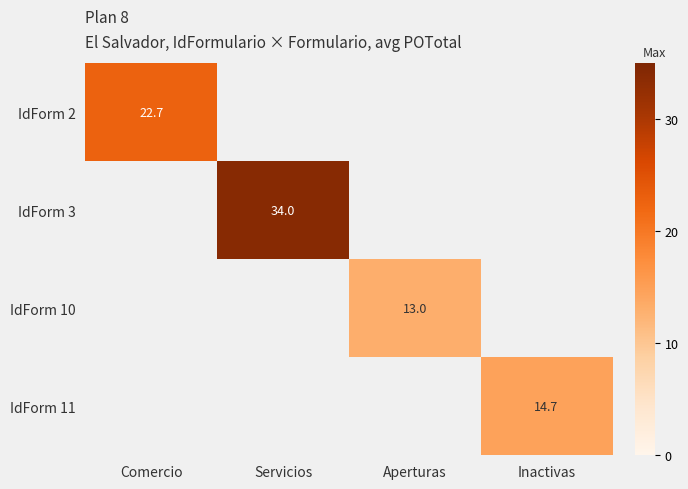

Which category has the lowest value across all series?

Aperturas